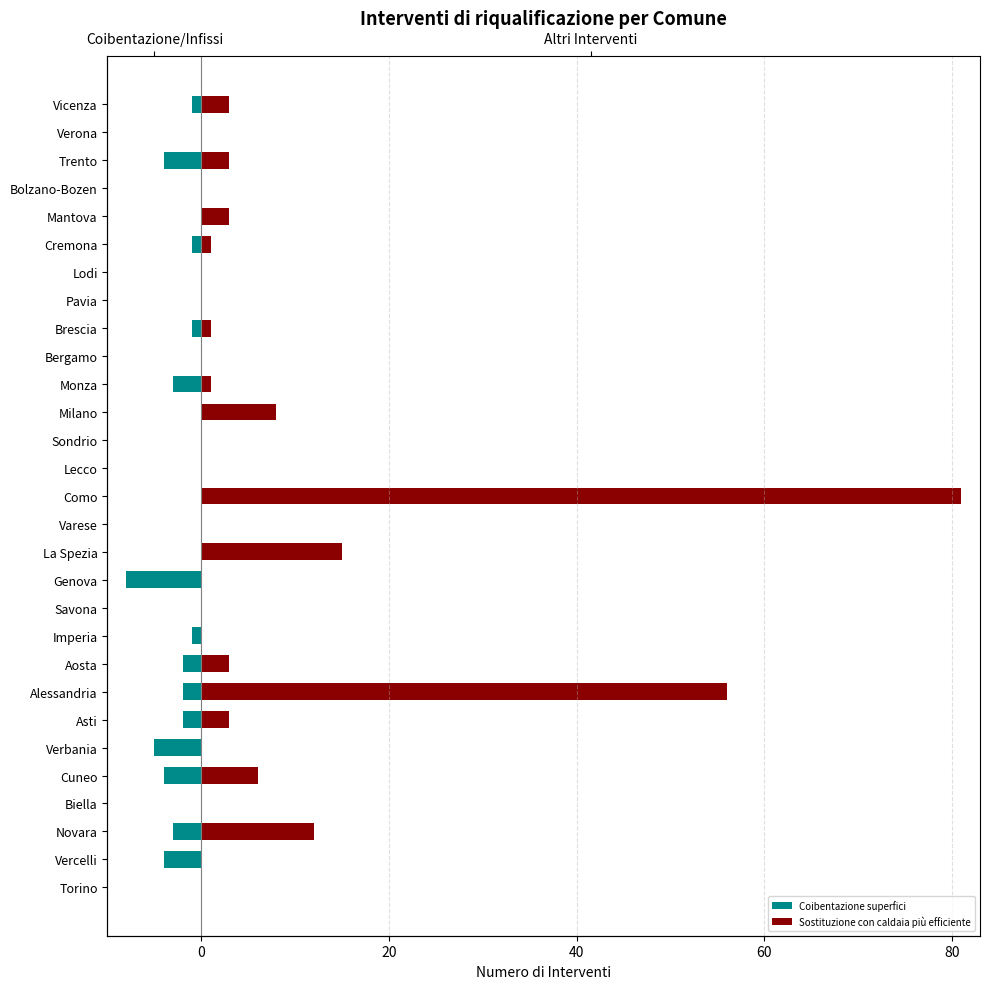

How many distinct data groups are displayed?

2